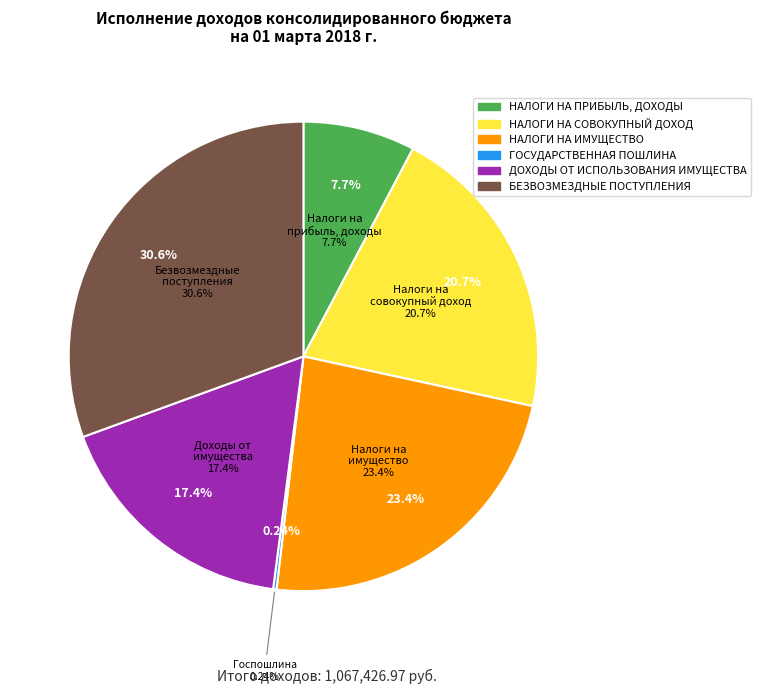

Does any single category account for the majority?

No